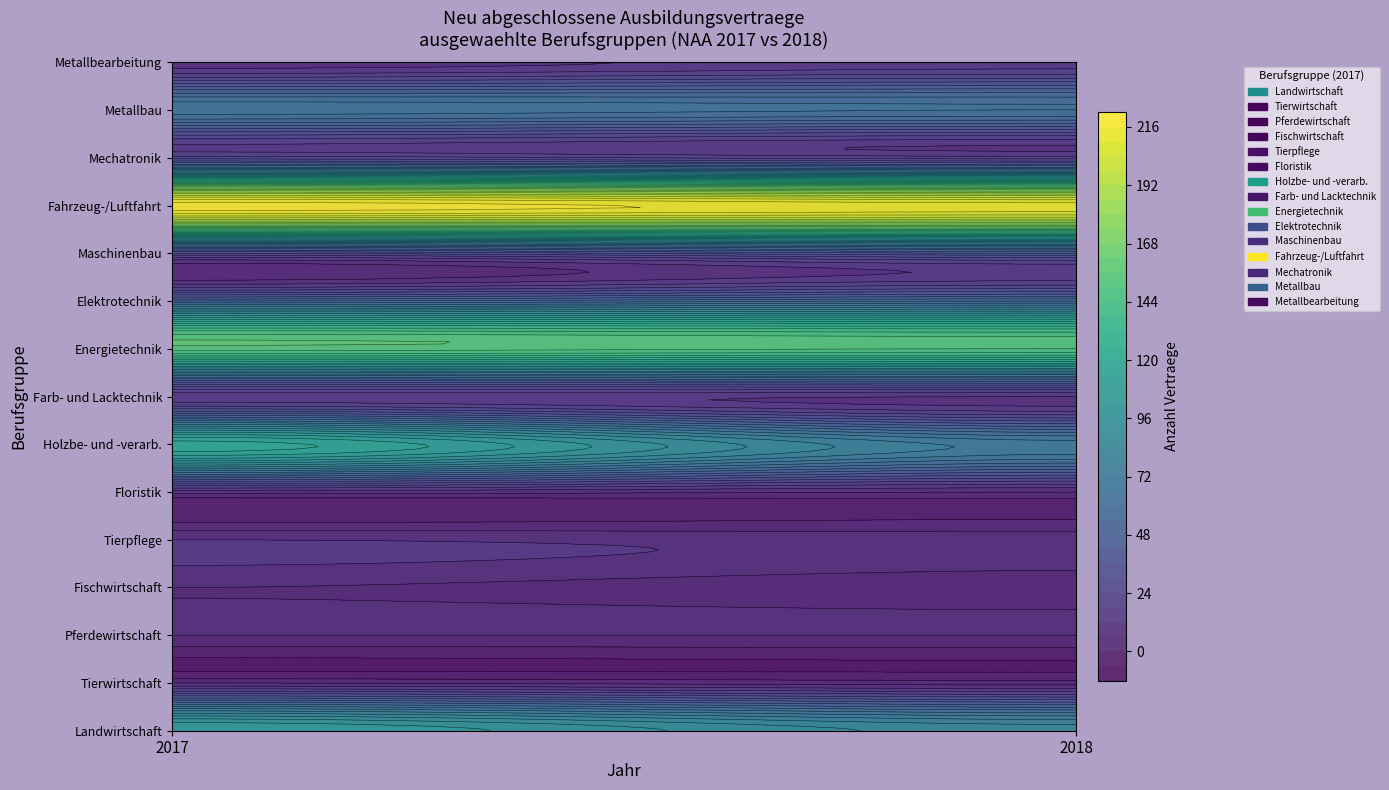

What is the greatest value displayed?

219